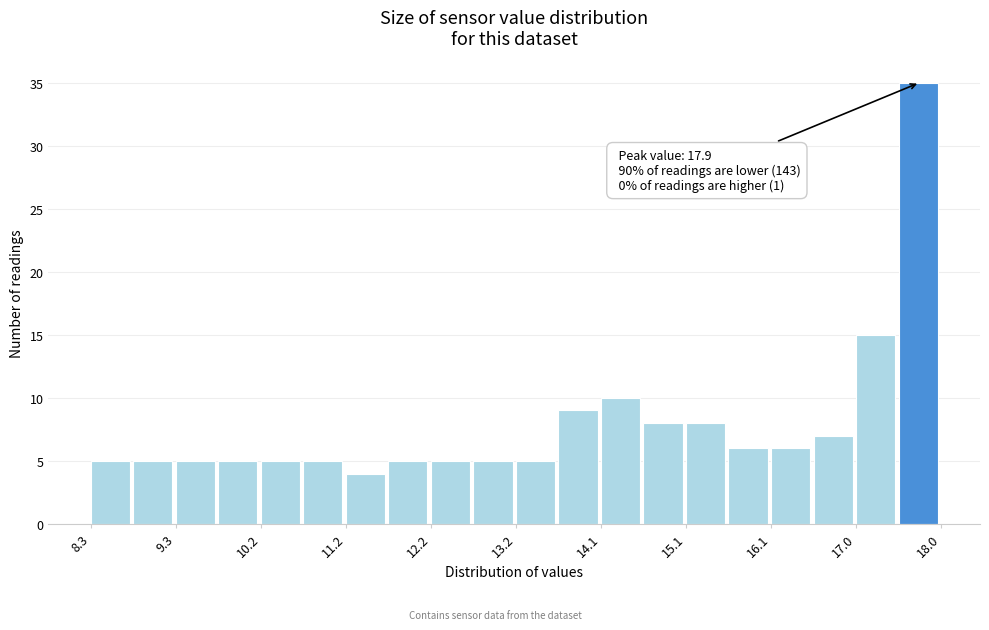

Which range on the x-axis has the tallest bar?

17.5 to 18.0